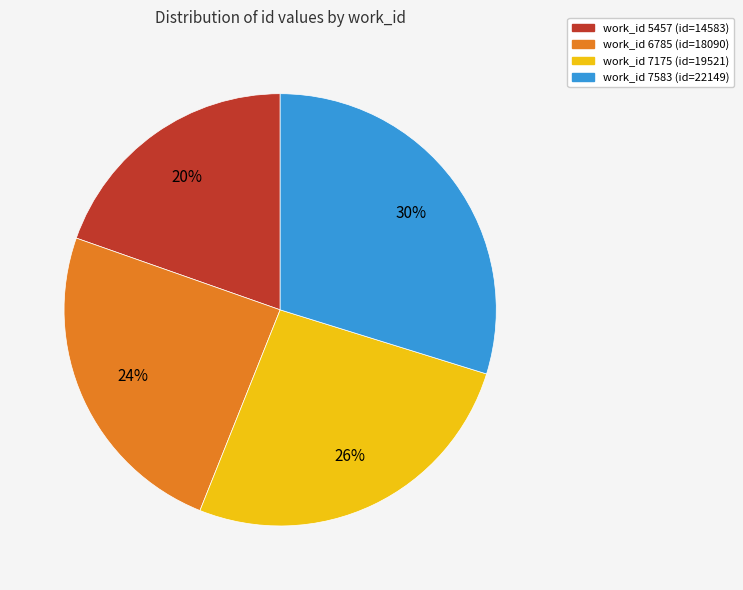

Is there any slice that represents more than half of the pie?

No